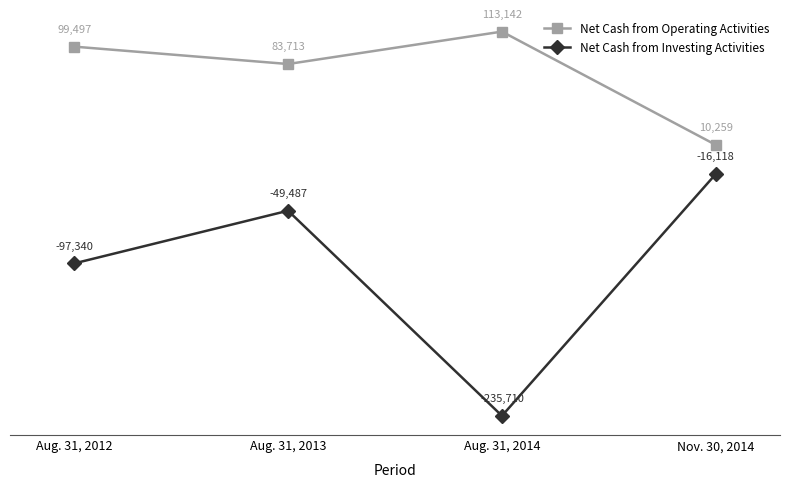

Where is the first local minimum for Net Cash from Investing Activities?

Aug. 31, 2014